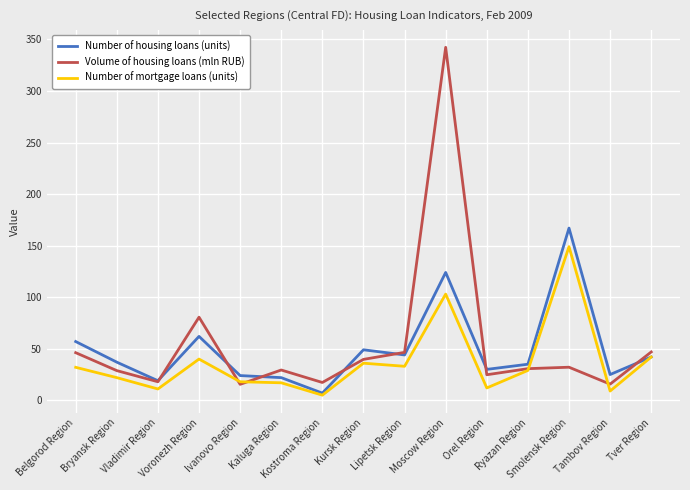

Which series changed the most between Bryansk Region and Voronezh Region?

Volume of housing loans (mln RUB)